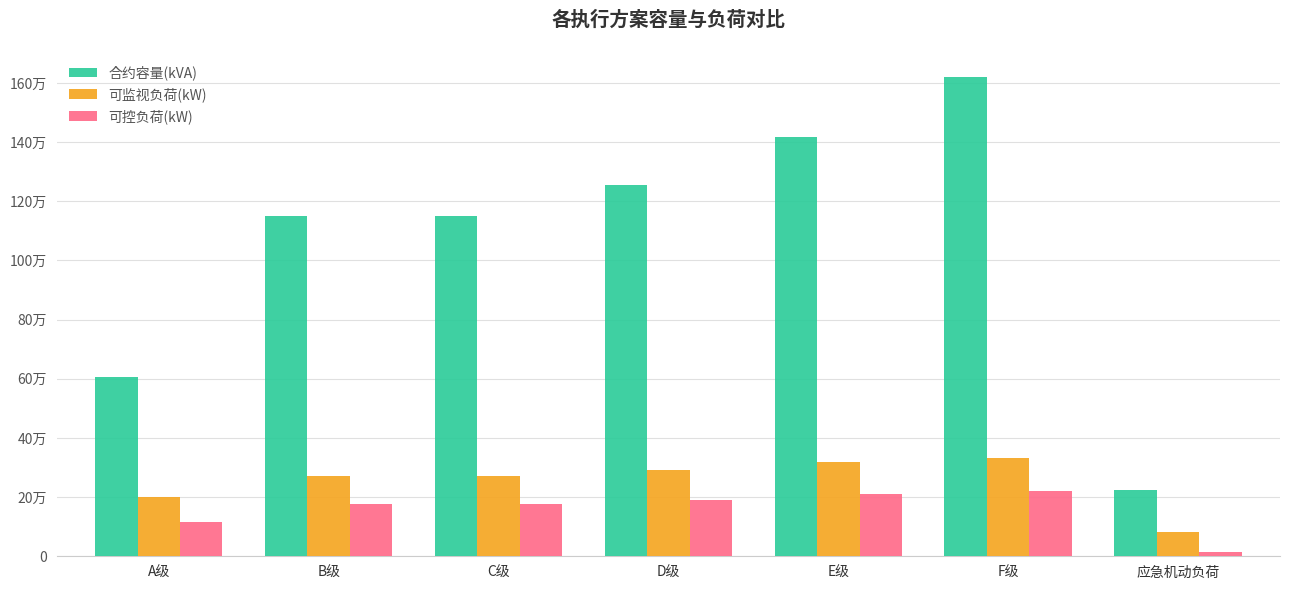

Which series changed the most between B级 and E级?

合约容量(kVA)